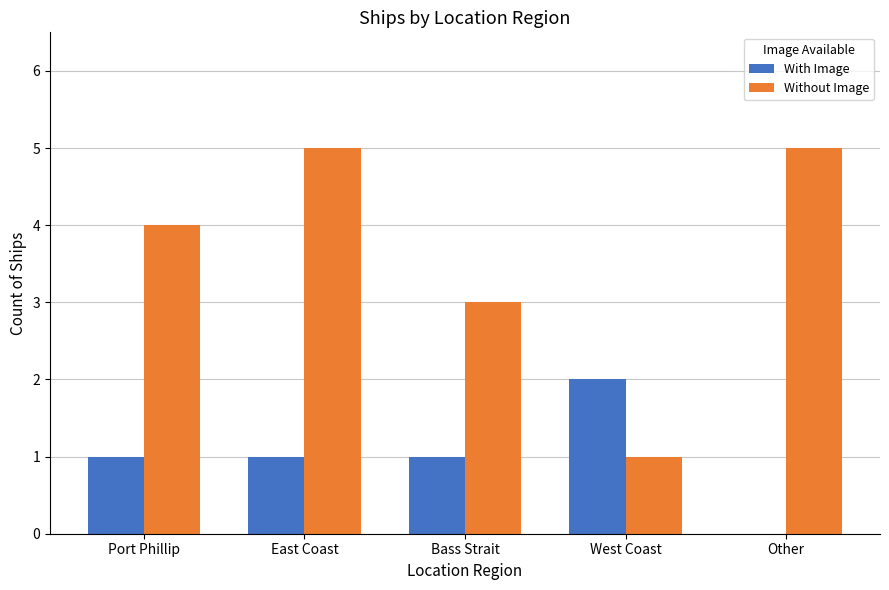

Are the bars grouped side by side (vs. stacked)?

Yes